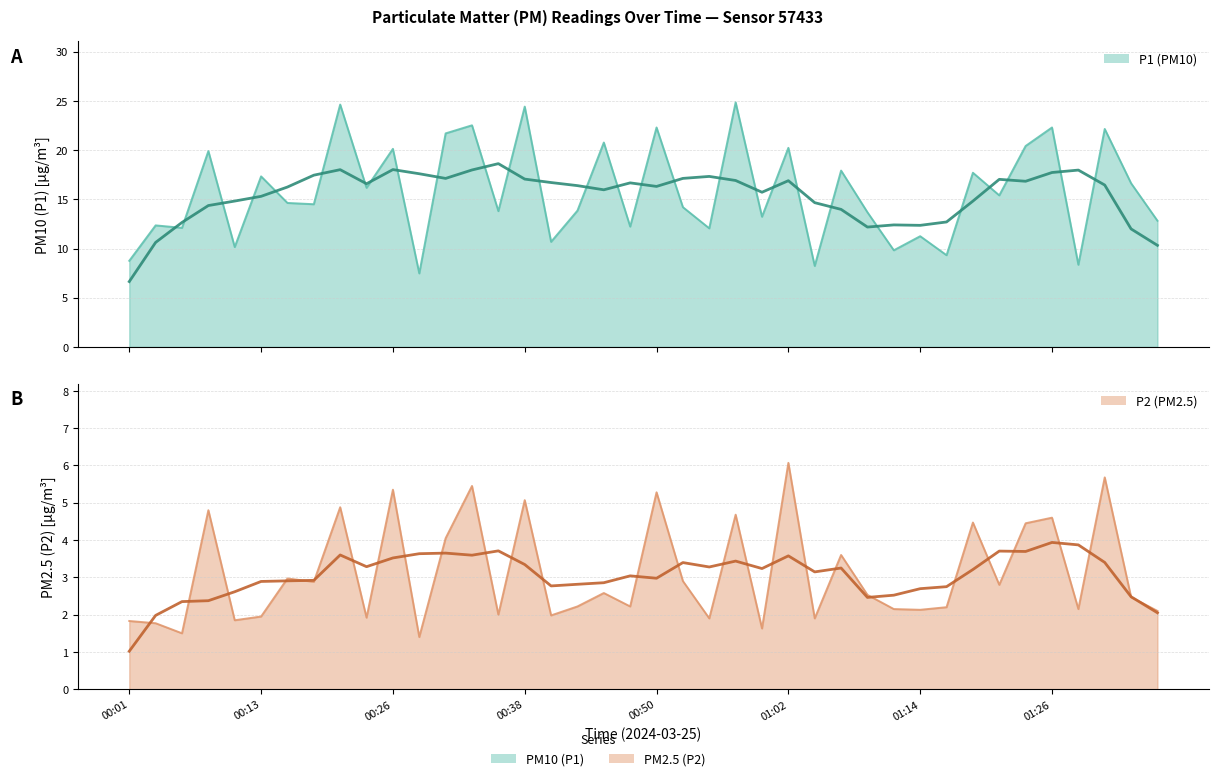

In P2, how many points are lower than both neighbors (excluding endpoints)?

14